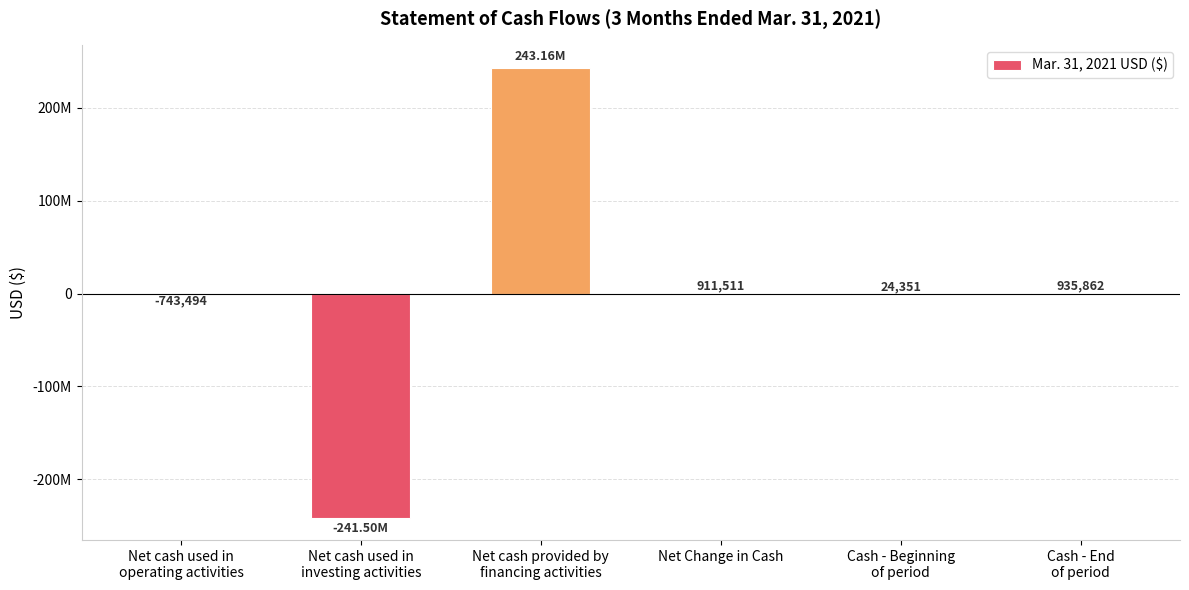

What is the approximate value at Net cash used in
investing activities, to the nearest 50?

-241500000